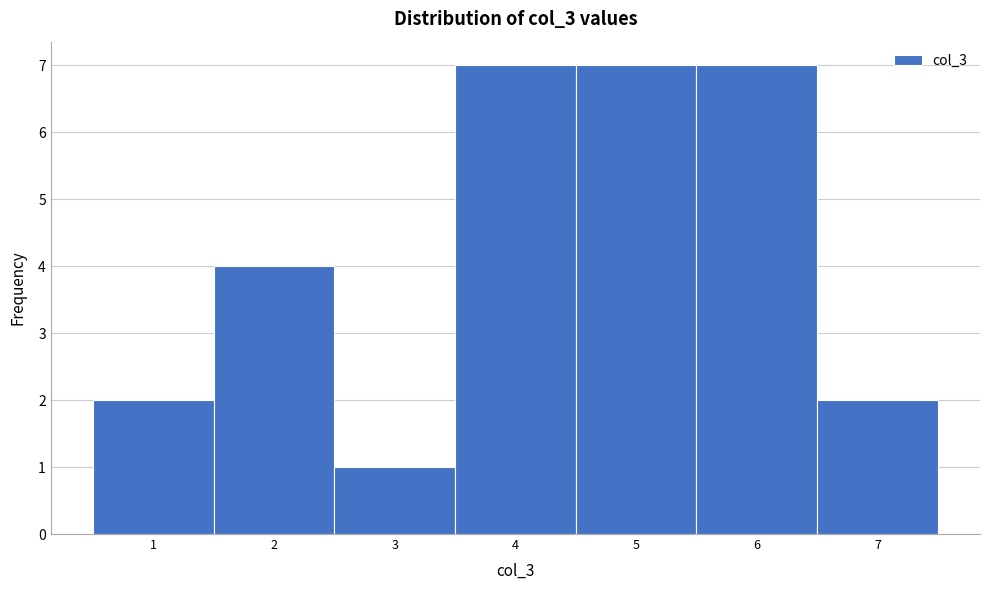

Reading left to right, transcribe this chart: for each bar, give the range it covers on the x-axis and its height. The values are not printed on the chart, so give them approximately, as read against the axis.

0.5 to 1.5: 2
1.5 to 2.5: 4
2.5 to 3.5: 1
3.5 to 4.5: 7
4.5 to 5.5: 7
5.5 to 6.5: 7
6.5 to 7.5: 2